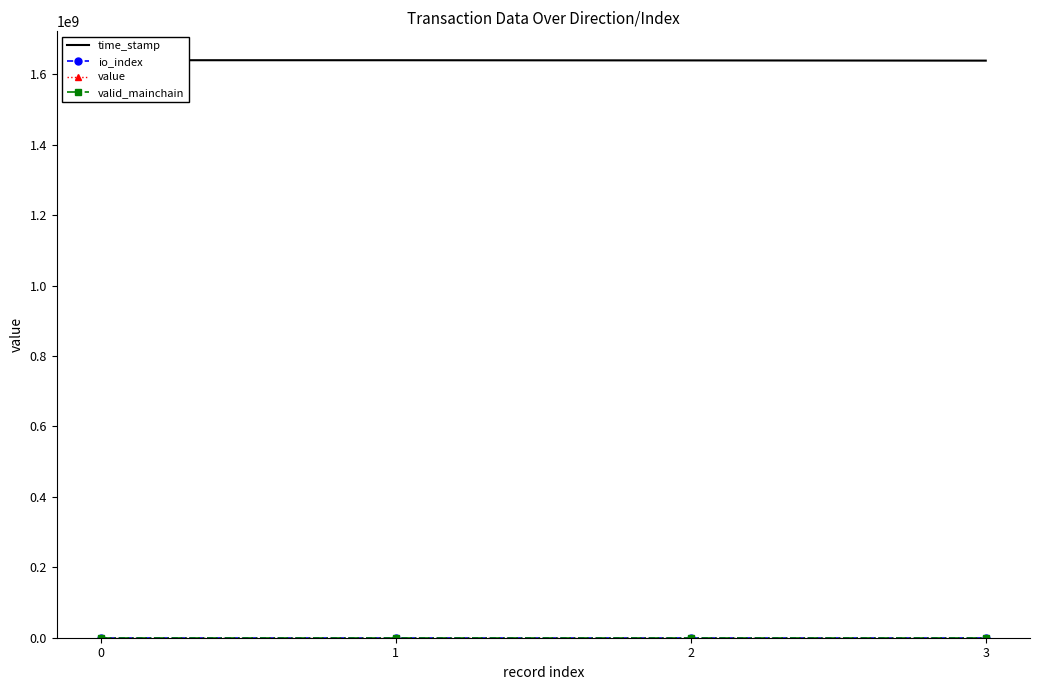

How many lines are shown in the chart?

4